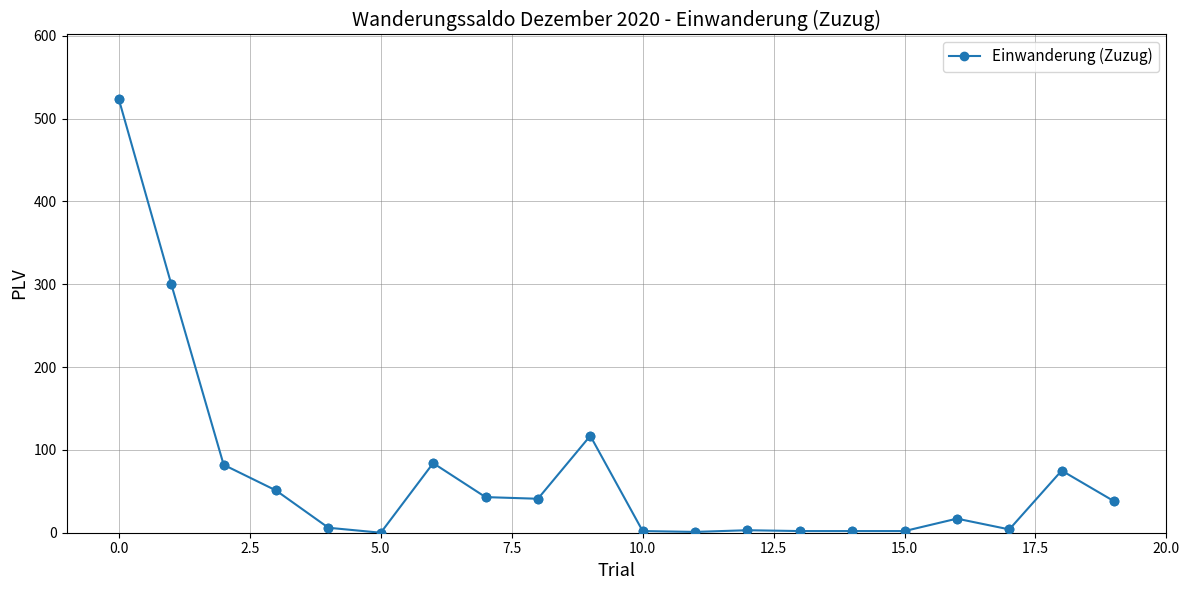

What is the greatest value displayed?

523